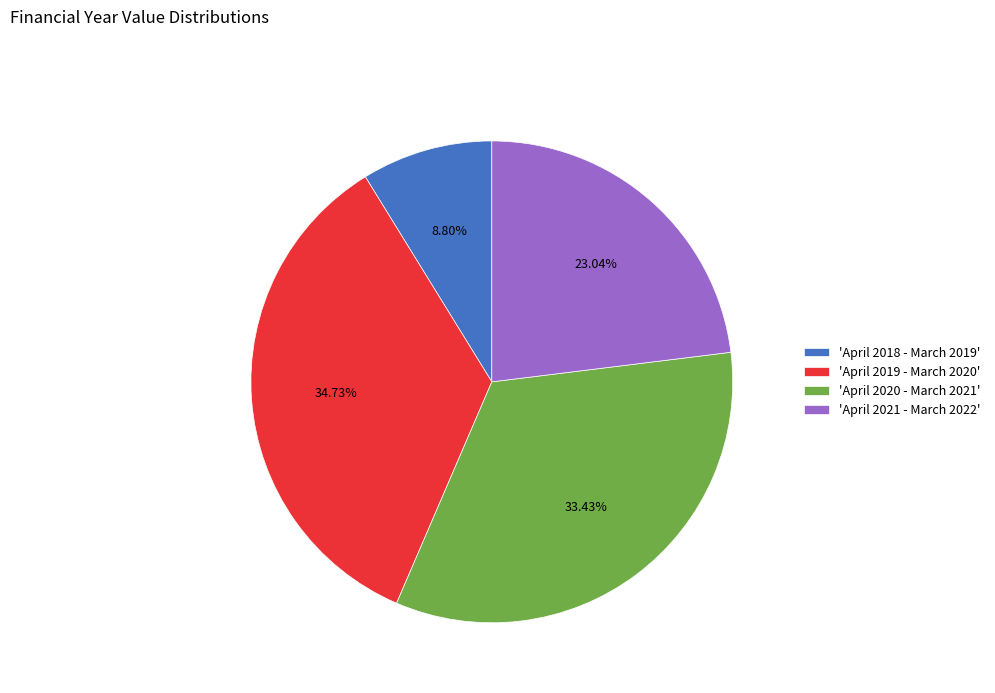

Combined, do 'April 2018 - March 2019' and 'April 2020 - March 2021' account for over 50%?

No